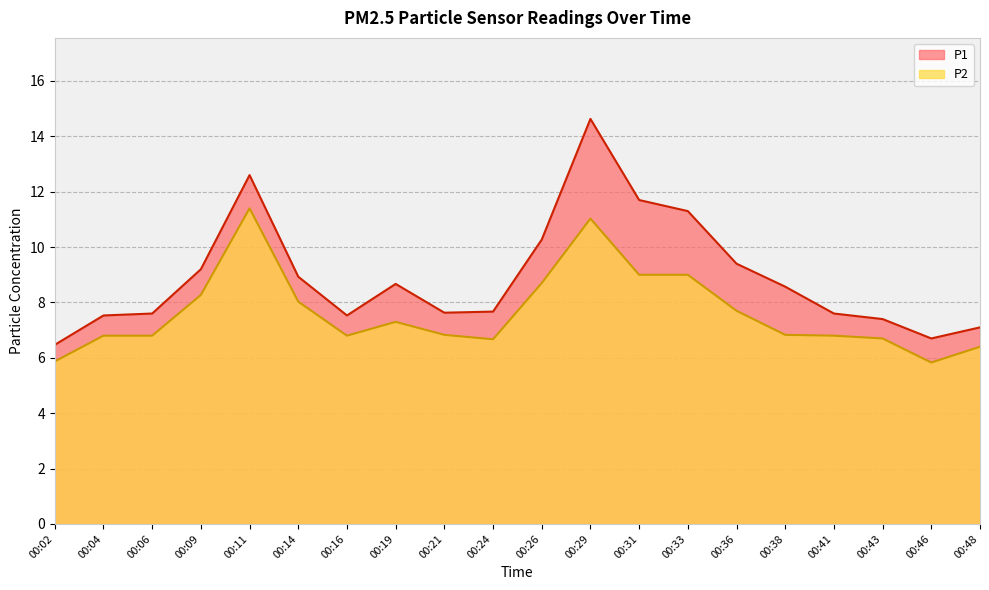

True or false: P1 and P2 intersect in this chart.

False